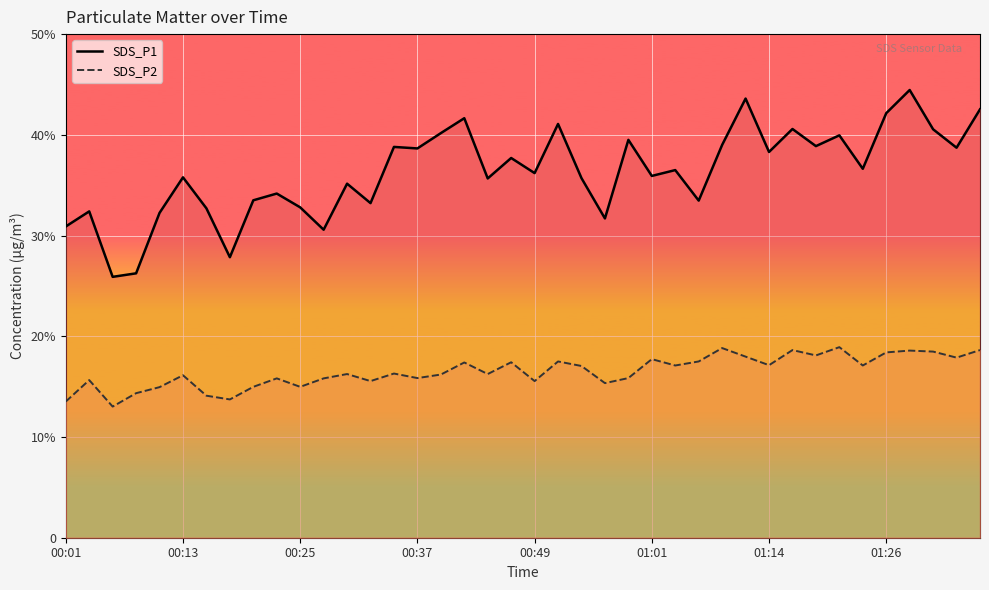

Reading left to right, extract all data points from this chart.

SDS_P1: 30.9	32.4	25.9	26.2	32.2	35.8	32.7	27.9	33.5	34.2	32.8	30.6	35.1	33.2	38.8	38.6	40.2	41.6	35.7	37.7	36.2	41.1	35.7	31.7	39.5	35.9	36.5	33.5	39.0	43.6	38.3	40.6	38.9	40.0	36.6	42.1	44.5	40.5	38.7	42.5
SDS_P2: 13.5	15.7	13.0	14.3	14.9	16.1	14.1	13.7	15.0	15.8	15.0	15.8	16.2	15.6	16.3	15.8	16.2	17.4	16.2	17.4	15.6	17.5	17.1	15.3	15.8	17.7	17.1	17.5	18.8	18.0	17.1	18.6	18.1	18.9	17.1	18.4	18.6	18.5	17.9	18.6